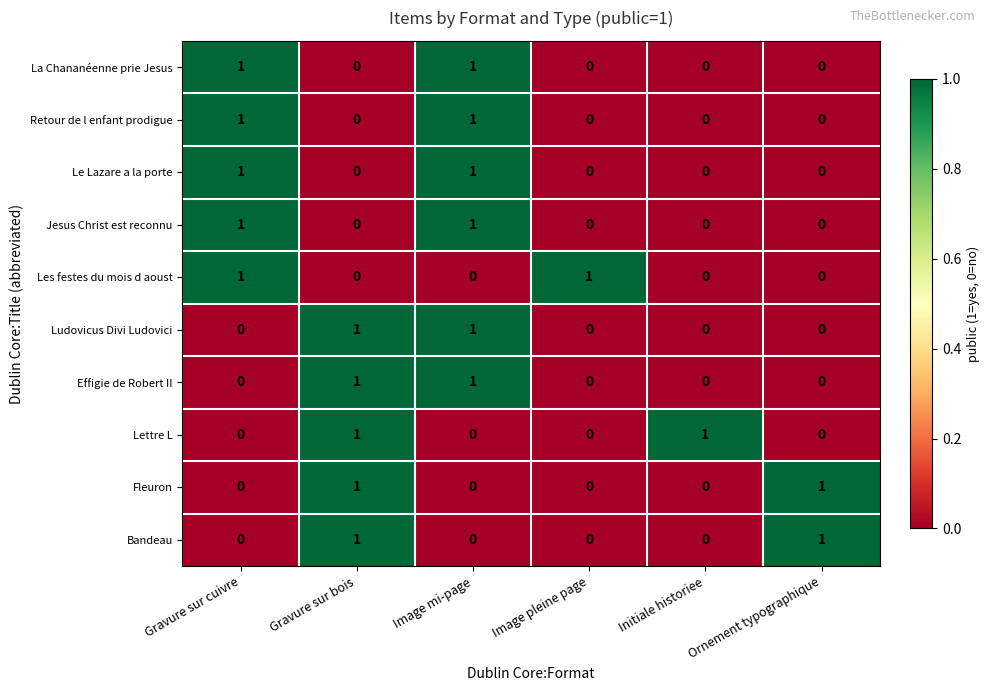

How many categories are shown in the chart?

6